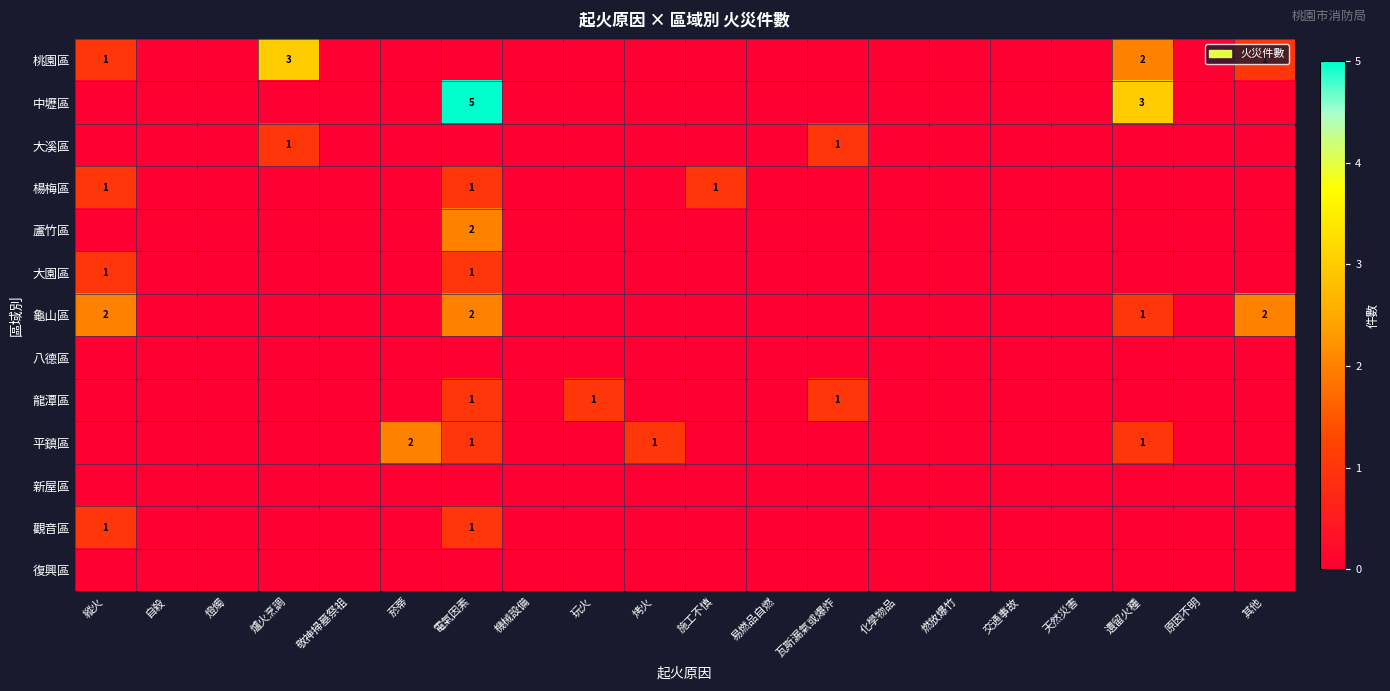

Where is 復興區 nearest to the value 0?

縱火